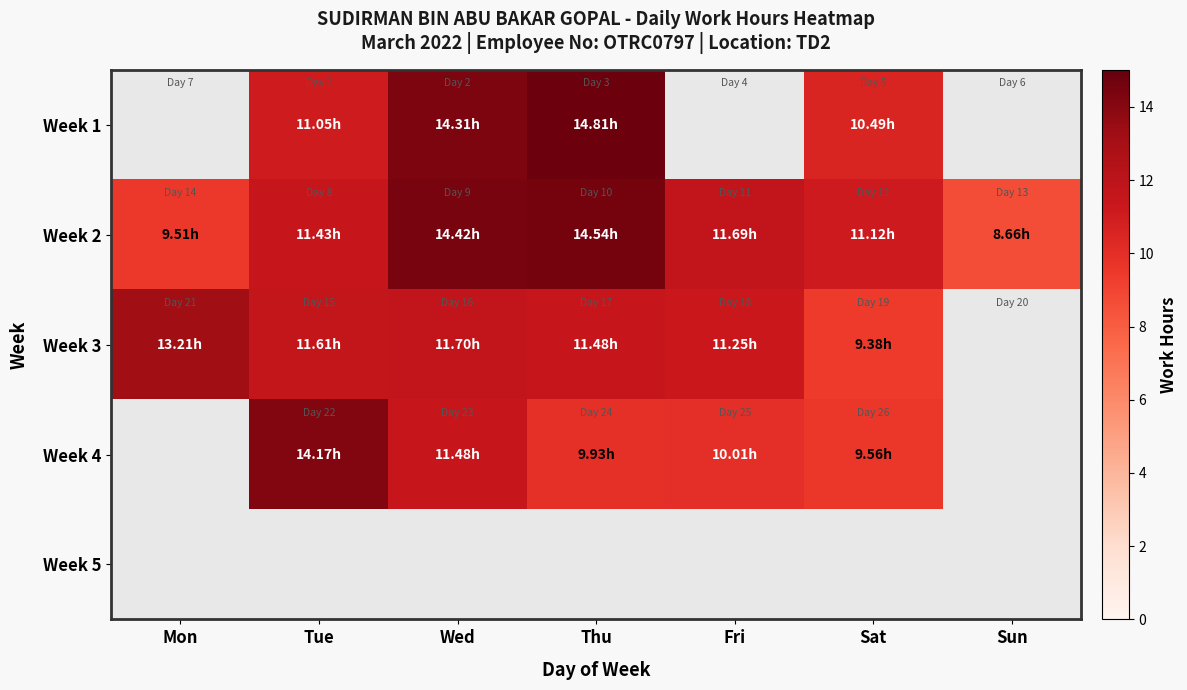

Between Fri and Sat, which series saw the biggest shift?

Week 3